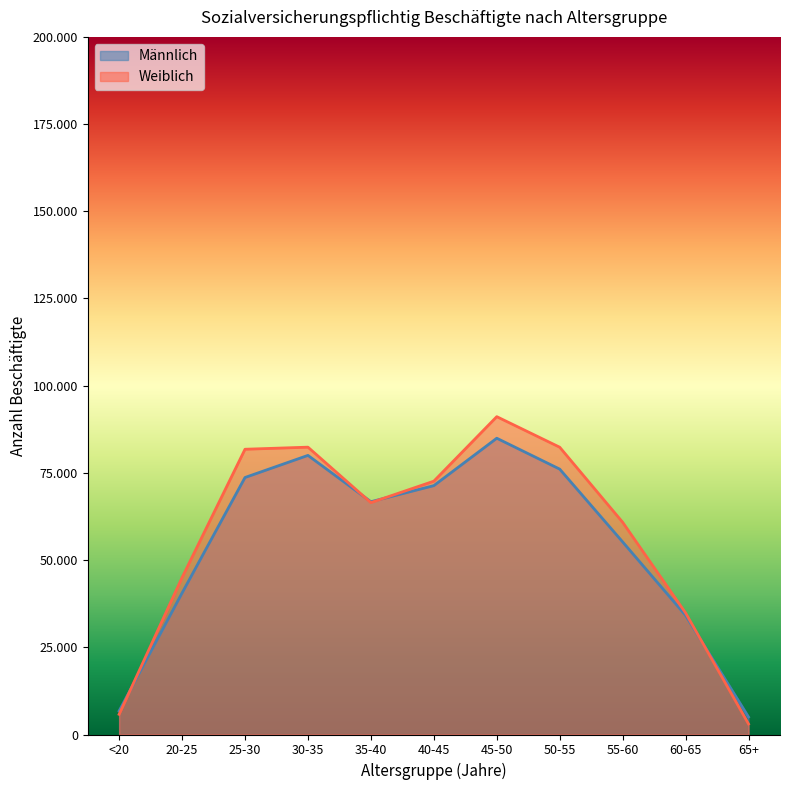

What is the label of the 2nd point from the left?

20-25